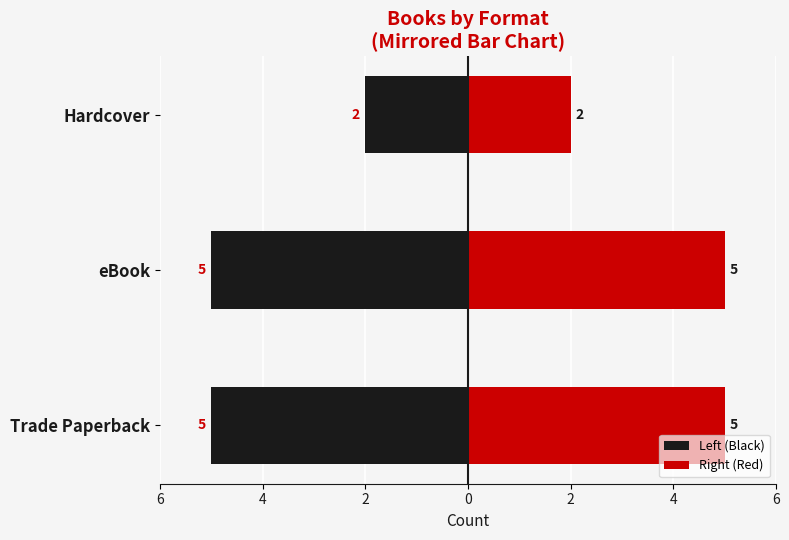

Reading left to right, what are all the values shown in this chart?

Left (Black): -5	-5	-2
Right (Red): 5	5	2